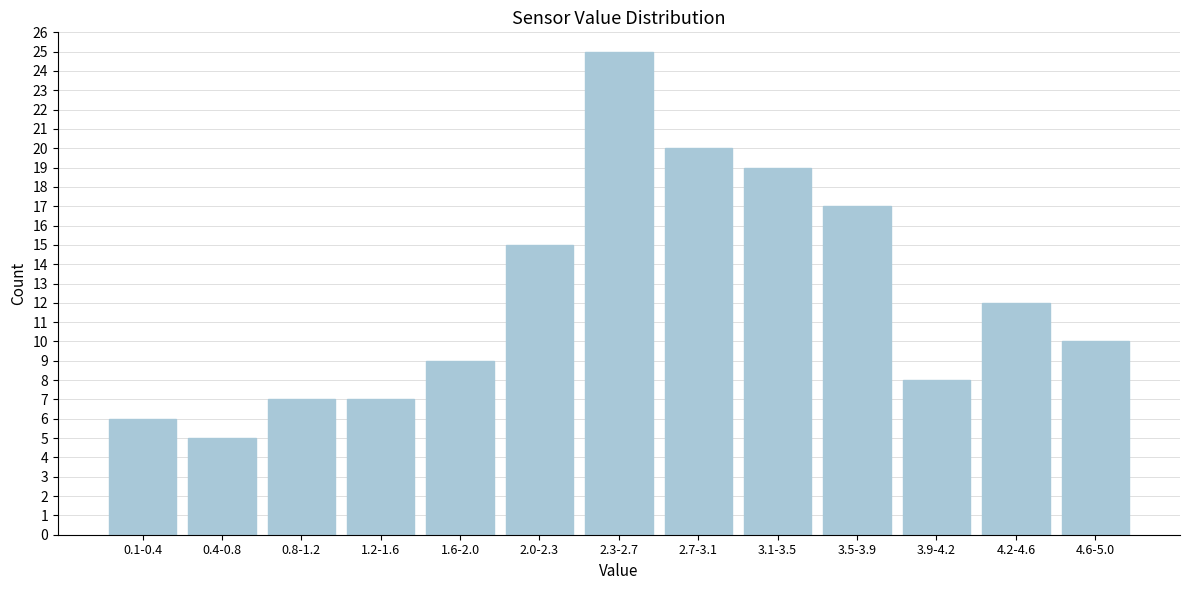

Reading left to right, what are all the values shown in this chart?

0.1-0.4=6	0.4-0.8=5	0.8-1.2=7	1.2-1.6=7	1.6-2.0=9	2.0-2.3=15	2.3-2.7=25	2.7-3.1=20	3.1-3.5=19	3.5-3.9=17	3.9-4.2=8	4.2-4.6=12	4.6-5.0=10